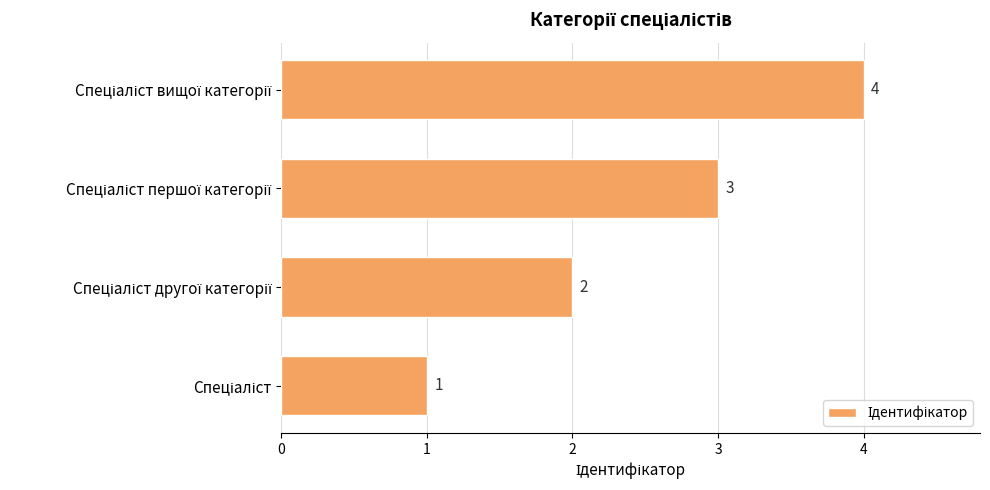

What is the difference between the maximum and minimum values?

3